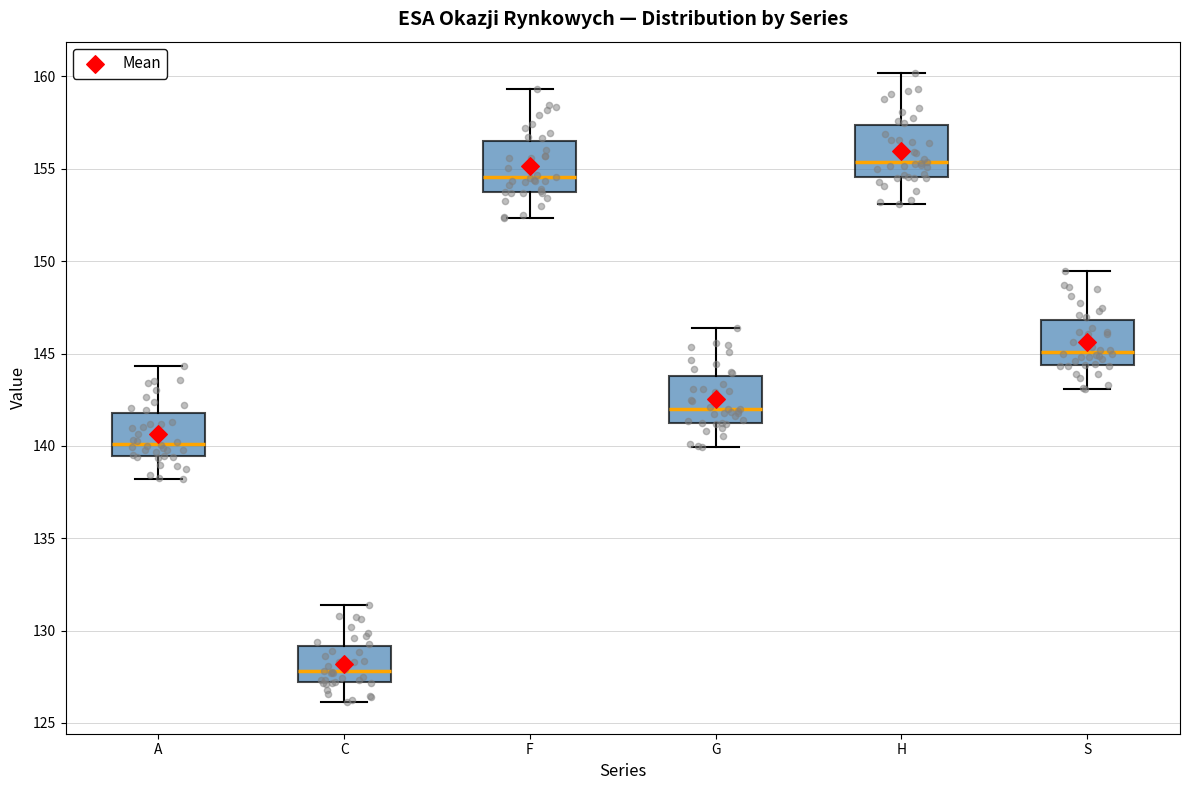

Where is the lower edge of the box for C on the y-axis? The values are not printed on the chart, so give them approximately, as read against the axis.

127.0